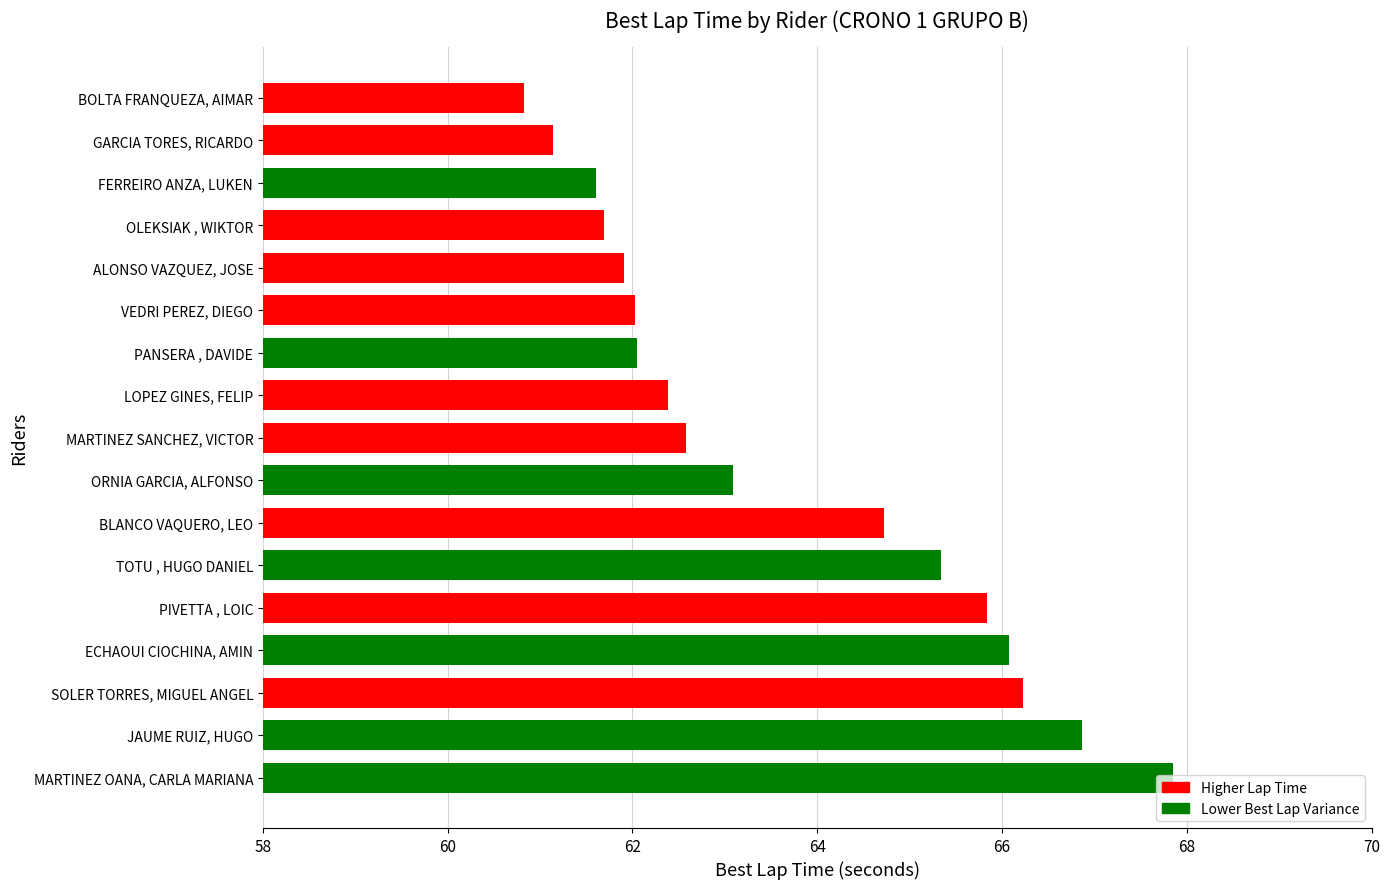

Rank the categories by value from highest to lowest.

MARTINEZ OANA, CARLA MARIANA, JAUME RUIZ, HUGO, SOLER TORRES, MIGUEL ANGEL, ECHAOUI CIOCHINA, AMIN, PIVETTA , LOIC, TOTU , HUGO DANIEL, BLANCO VAQUERO, LEO, ORNIA GARCIA, ALFONSO, MARTINEZ SANCHEZ, VICTOR, LOPEZ GINES, FELIP, PANSERA , DAVIDE, VEDRI PEREZ, DIEGO, ALONSO VAZQUEZ, JOSE, OLEKSIAK , WIKTOR, FERREIRO ANZA, LUKEN, GARCIA TORES, RICARDO, BOLTA FRANQUEZA, AIMAR